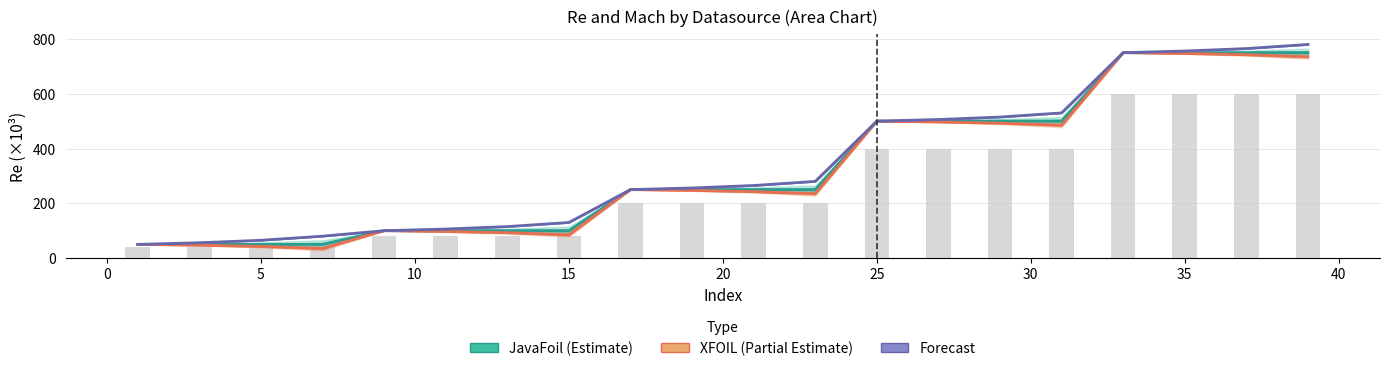

What is the difference between the maximum and second lowest values in the Forecast series?

724.0